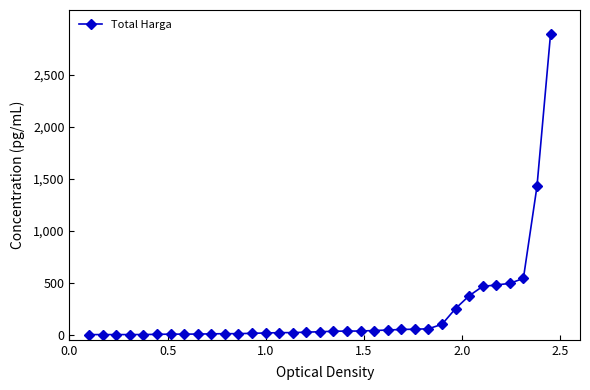

Does the chart have visible grid lines?

No